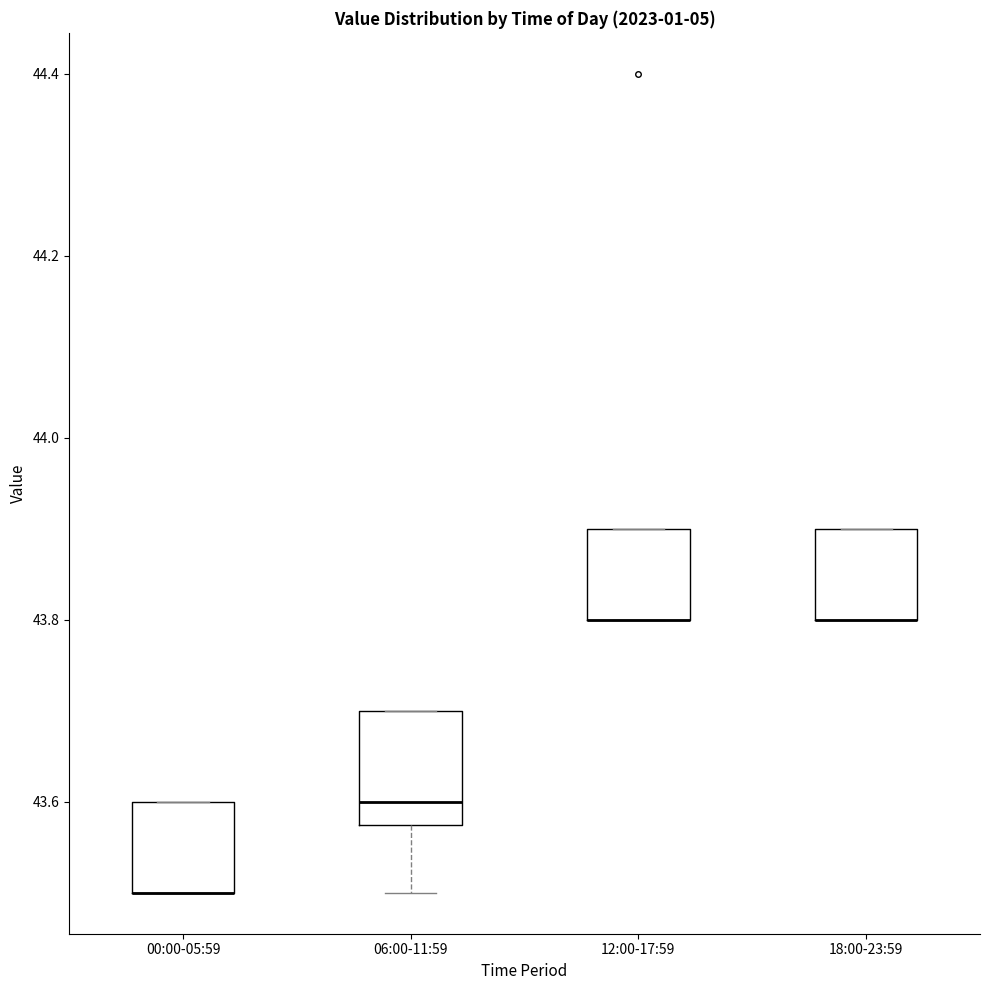

Reading left to right, transcribe this box plot: for each box, give where its median line is, the range the box spans, and where its two whiskers end, as read against the y-axis. The values are not printed on the chart, so give them approximately, as read against the axis.

00:00-05:59: median 43.50 (drawn on the box's lower edge), box 43.50 to 43.60, whiskers 43.50 to 43.60
06:00-11:59: median 43.60, box 43.58 to 43.70, whiskers 43.50 to 43.70
12:00-17:59: median 43.80 (drawn on the box's lower edge), box 43.80 to 43.90, whiskers 43.80 to 43.90
18:00-23:59: median 43.80 (drawn on the box's lower edge), box 43.80 to 43.90, whiskers 43.80 to 43.90